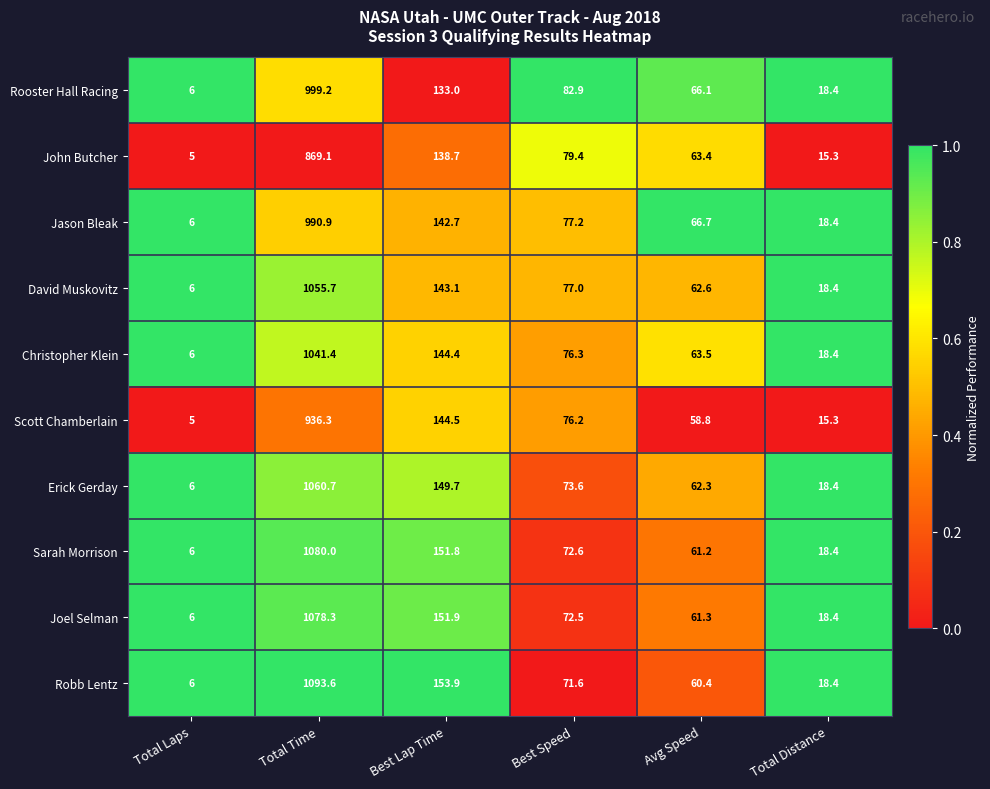

How many categories are shown in the chart?

6